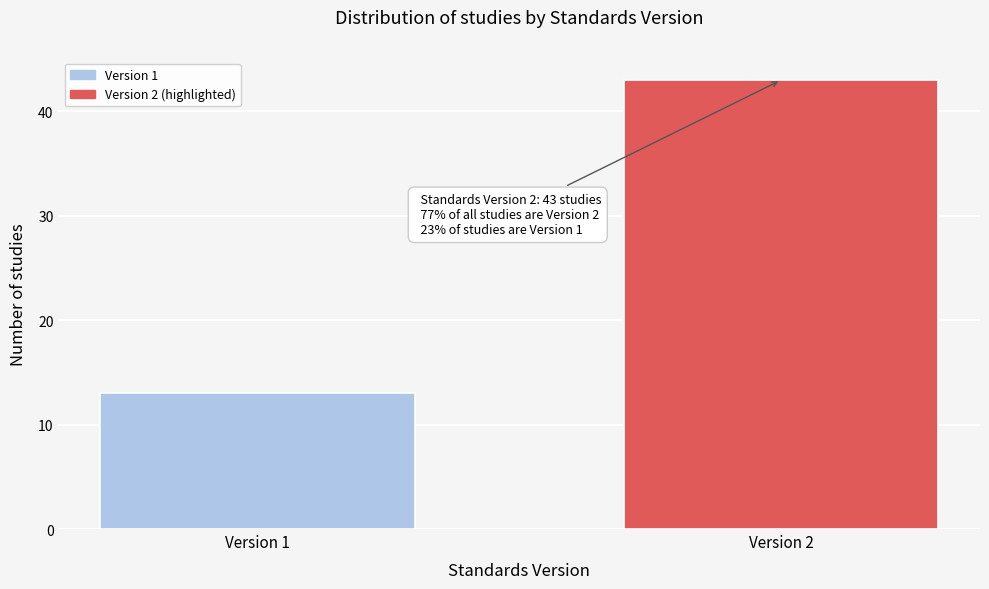

Reading left to right, transcribe all the data shown in this chart.

13	43